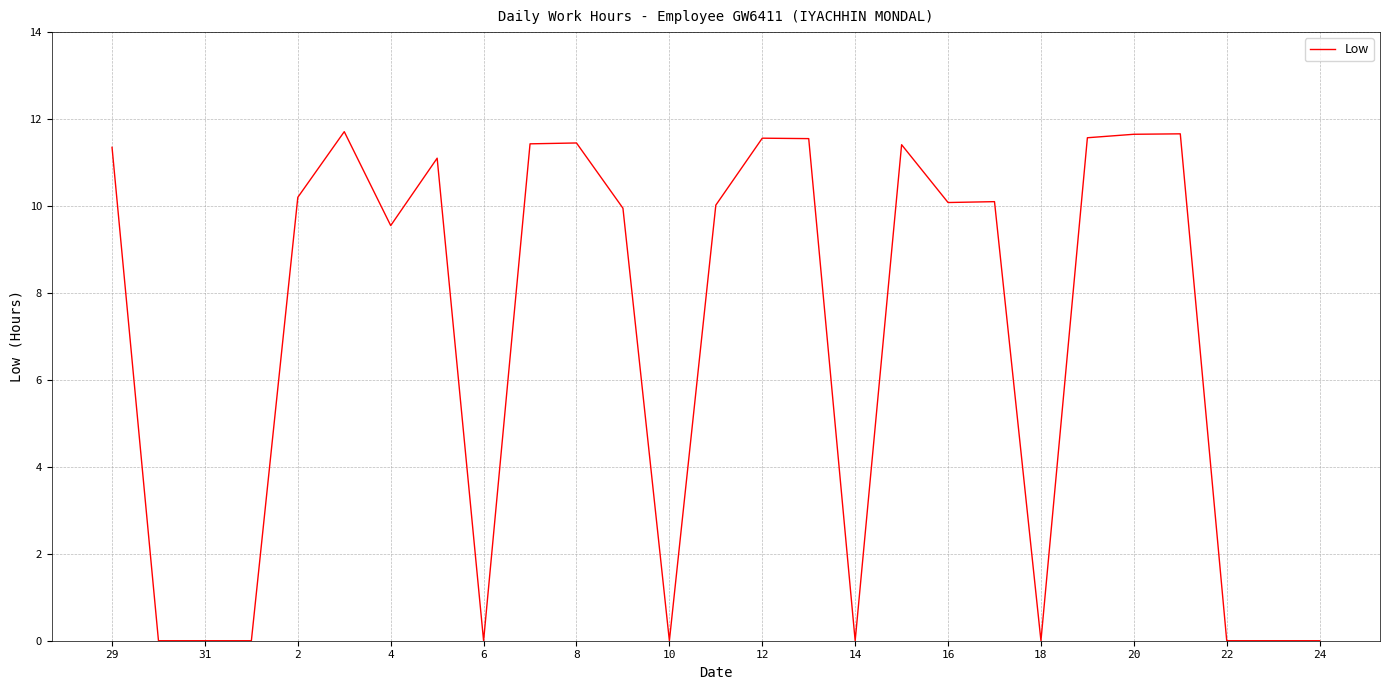

What is the average value?

6.9